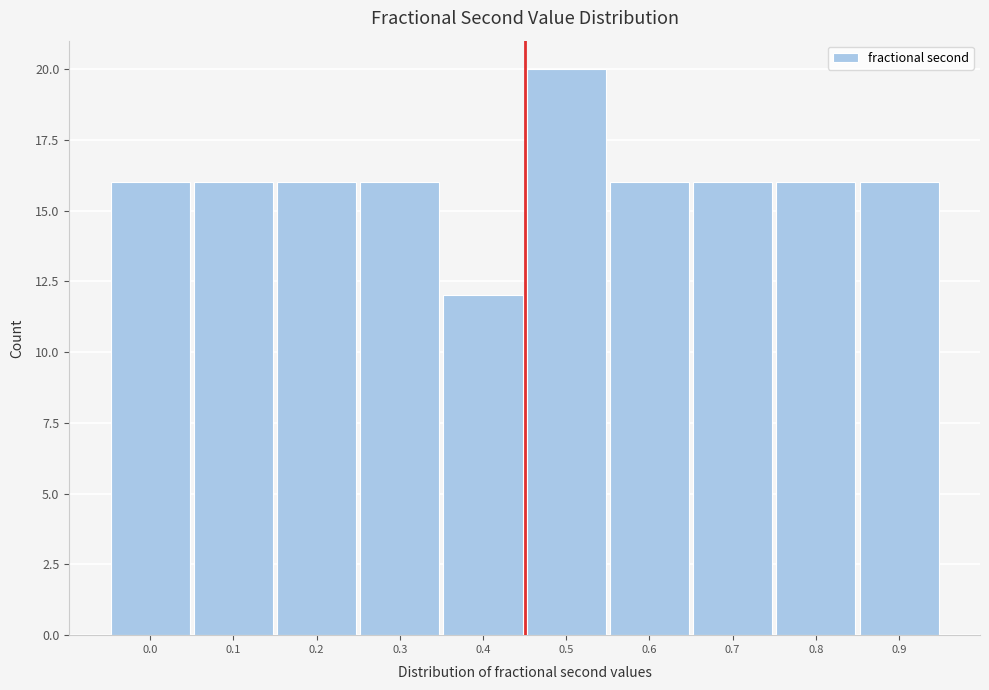

Reading left to right, list all the values displayed in this chart.

16	16	16	16	12	20	16	16	16	16